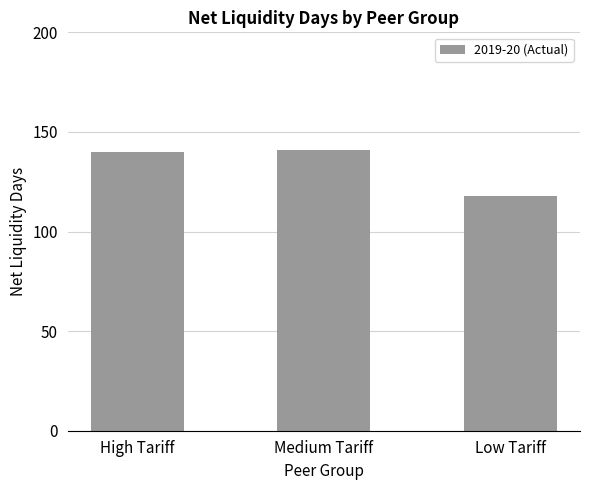

Are the bars grouped side by side (vs. stacked)?

No